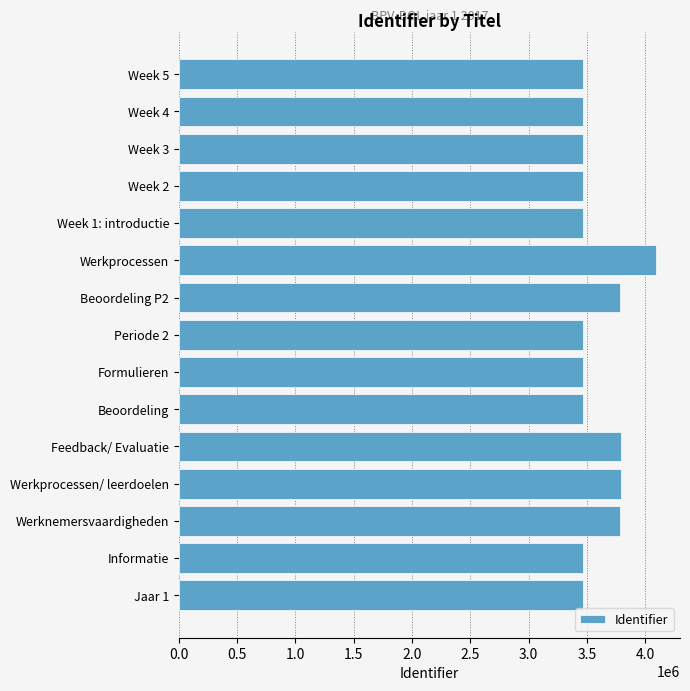

Between Werknemersvaardigheden and Week 3, which is larger?

Werknemersvaardigheden